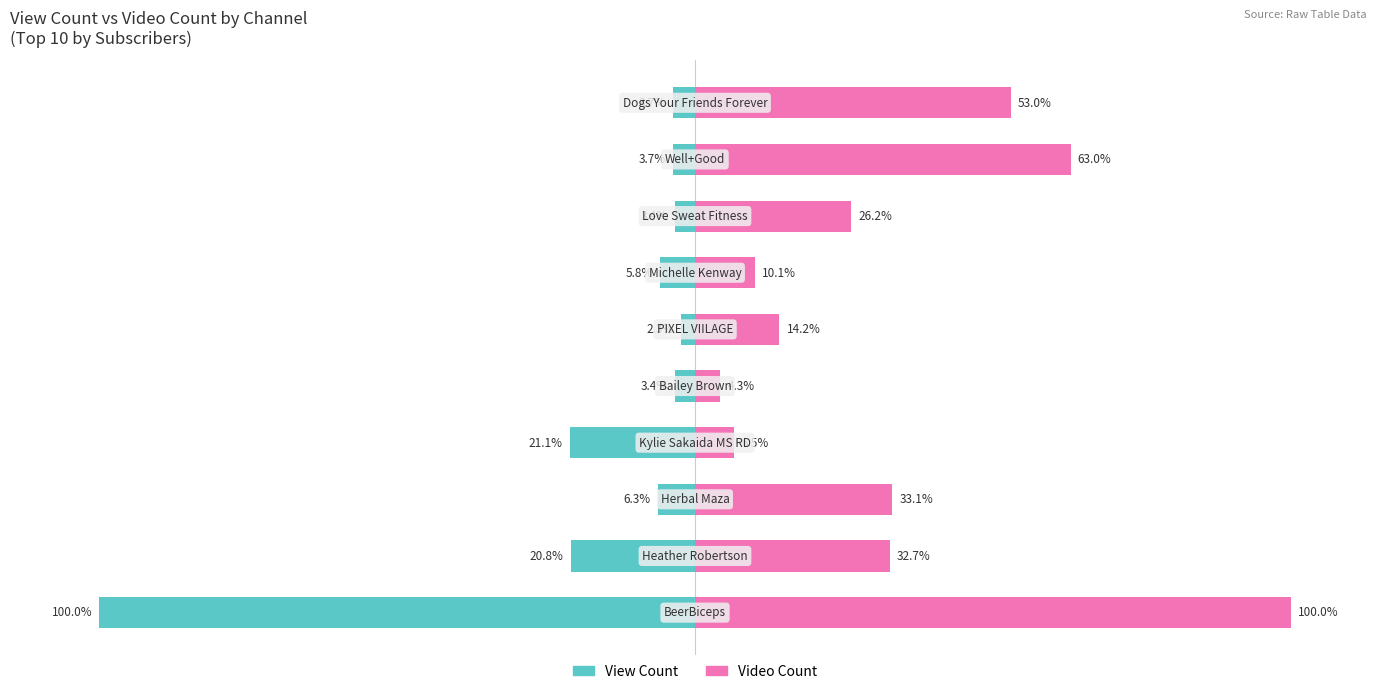

Which series has the largest range (max minus min)?

View Count